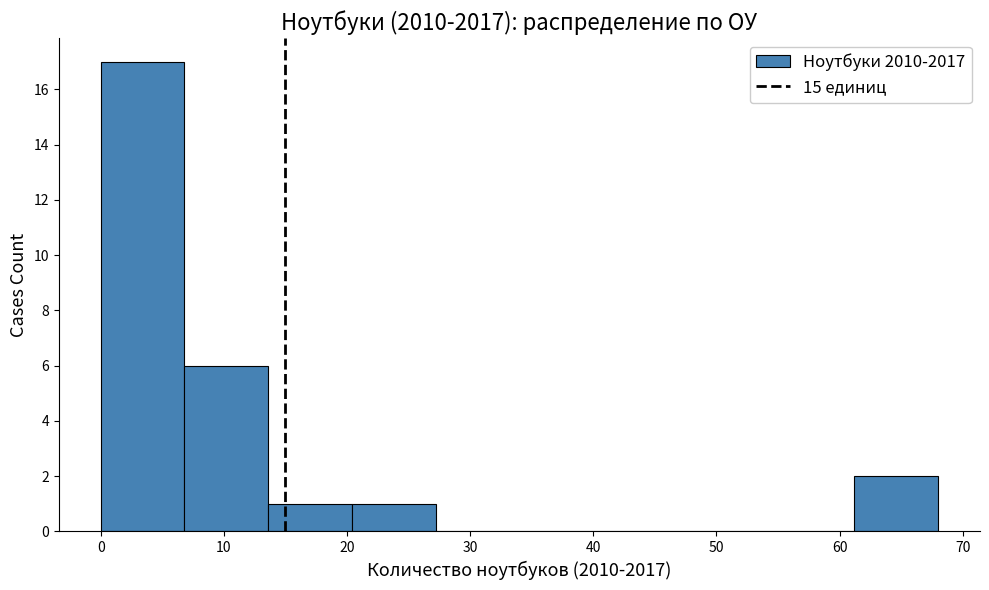

Reading left to right, transcribe this chart: for each bar, give the range it covers on the x-axis and its height. Neither the bar edges nor the heights are printed on the chart, so give them approximately, as read against the axes.

0.0 to 6.8: 17
6.8 to 13.6: 6
13.6 to 20.4: 1
20.4 to 27.2: 1
27.2 to 34.0: 0
34.0 to 40.8: 0
40.8 to 47.6: 0
47.6 to 54.4: 0
54.4 to 61.2: 0
61.2 to 68.0: 2